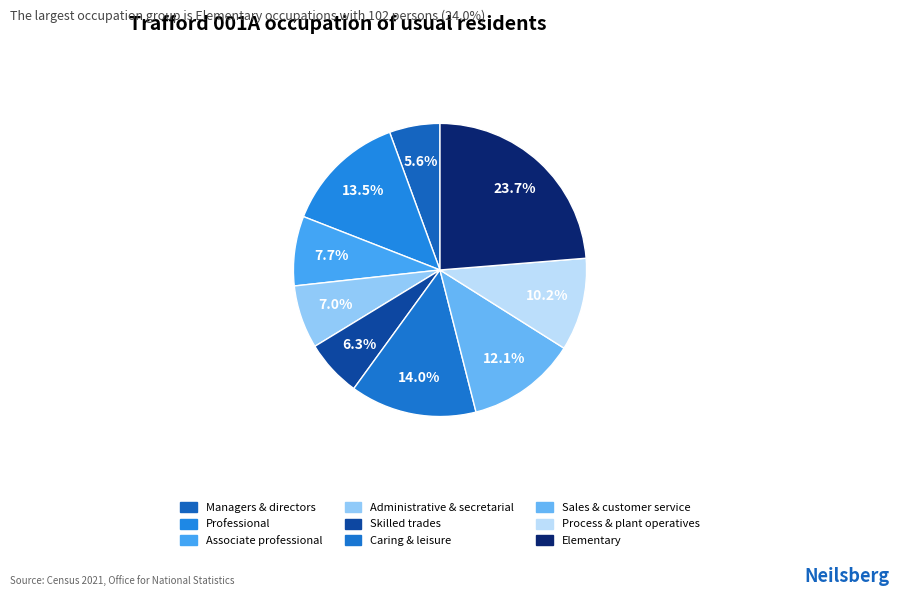

How many segments does this pie chart have?

9